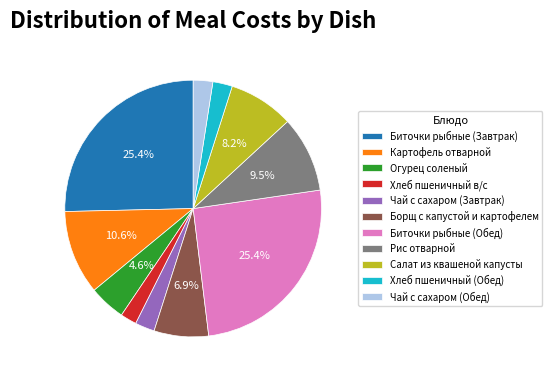

Approximately how many times larger is the value at Хлеб пшеничный (Обед) compared to Чай с сахаром (Завтрак)?

1.0